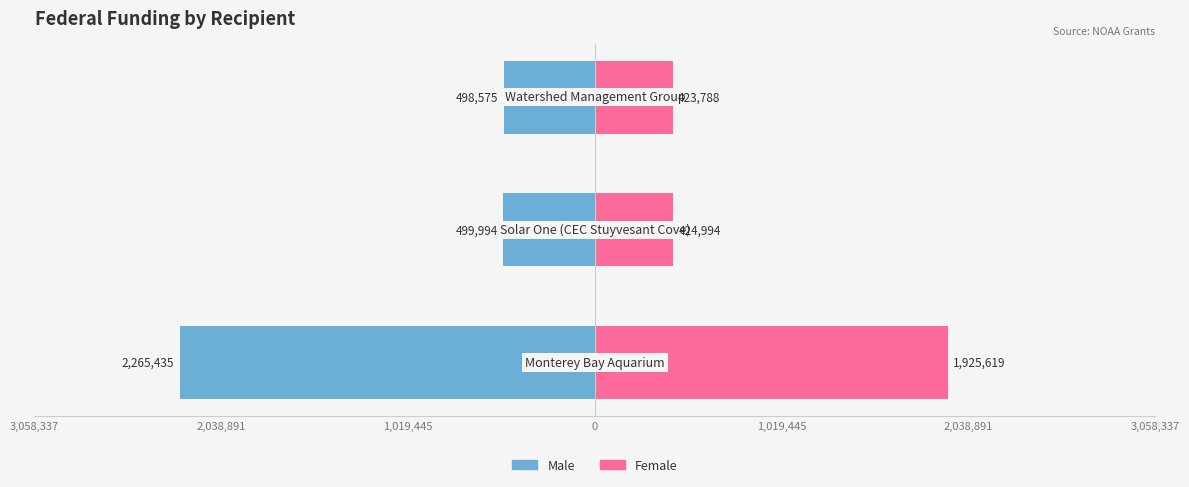

What is the average value of the Male series?

-1088001.3